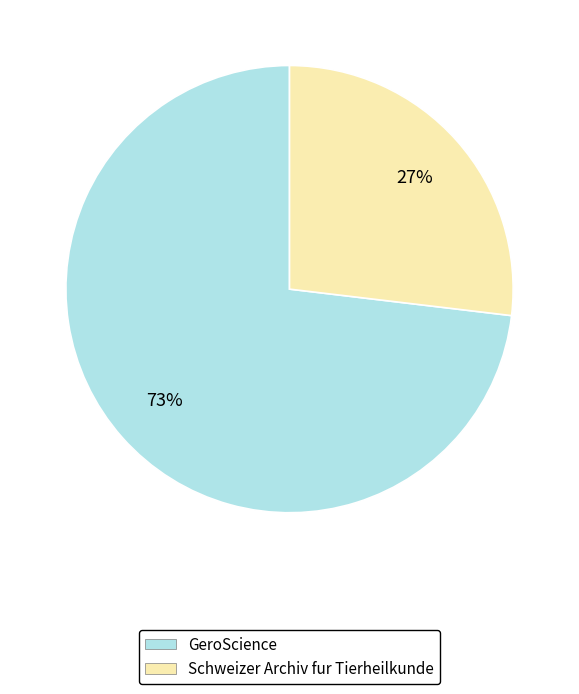

Rank the categories by value from highest to lowest.

GeroScience, Schweizer Archiv fur Tierheilkunde